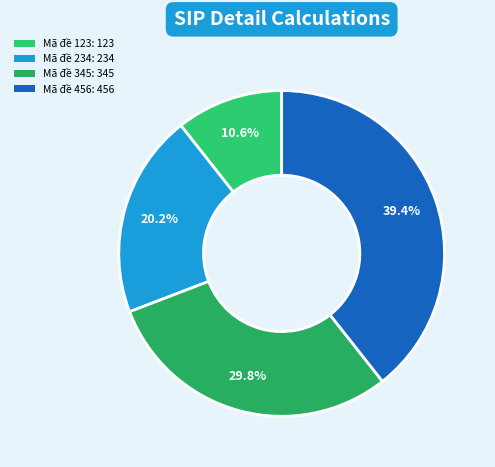

Does Mã đề 123 represent more than half of the total?

No